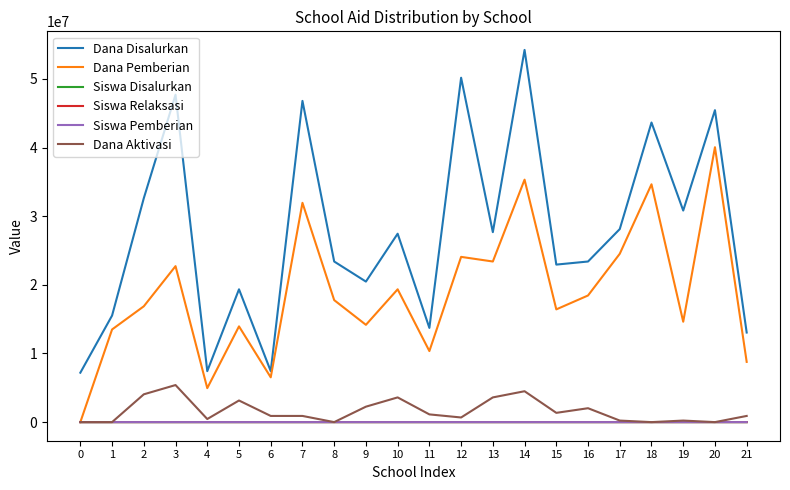

Which series has the widest spread of values?

Dana Disalurkan